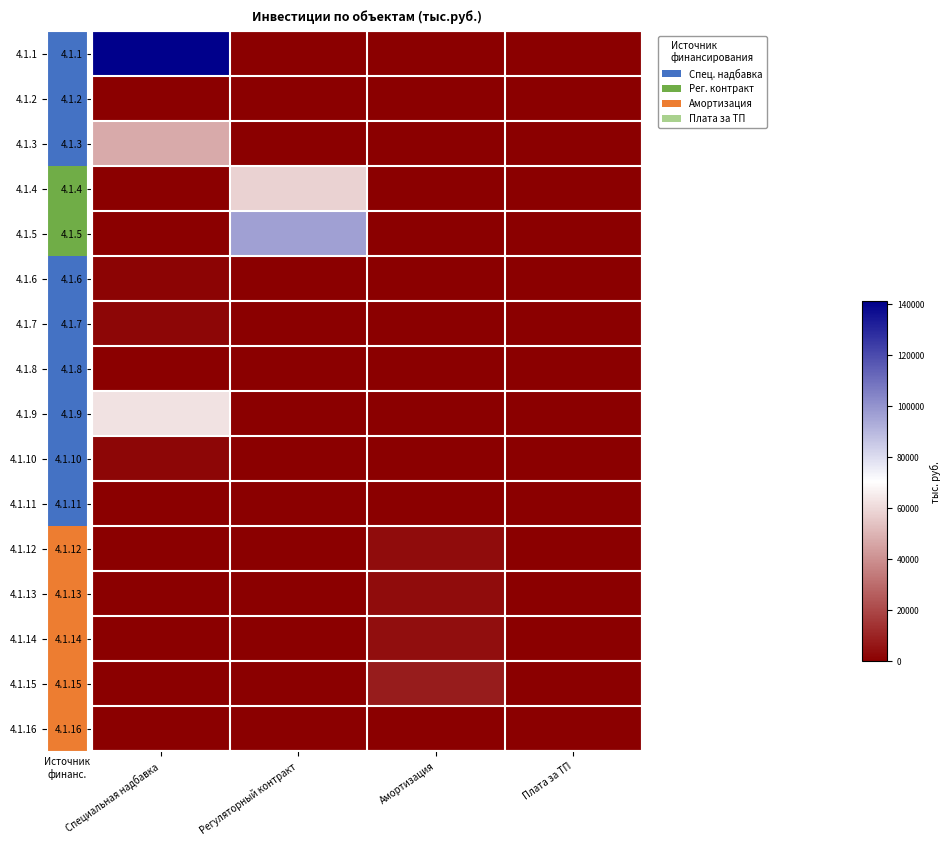

Between Специальная надбавка and Регуляторный контракт, which series saw the biggest shift?

4.1.1